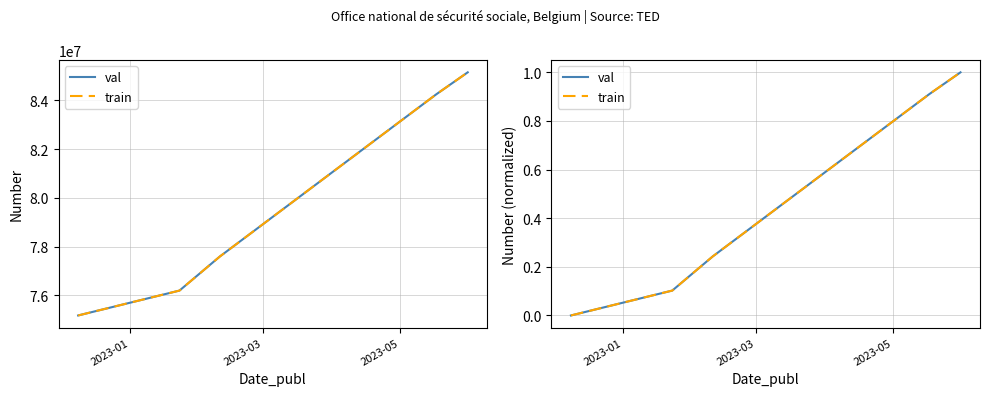

What is the sum of all train values?

2.3